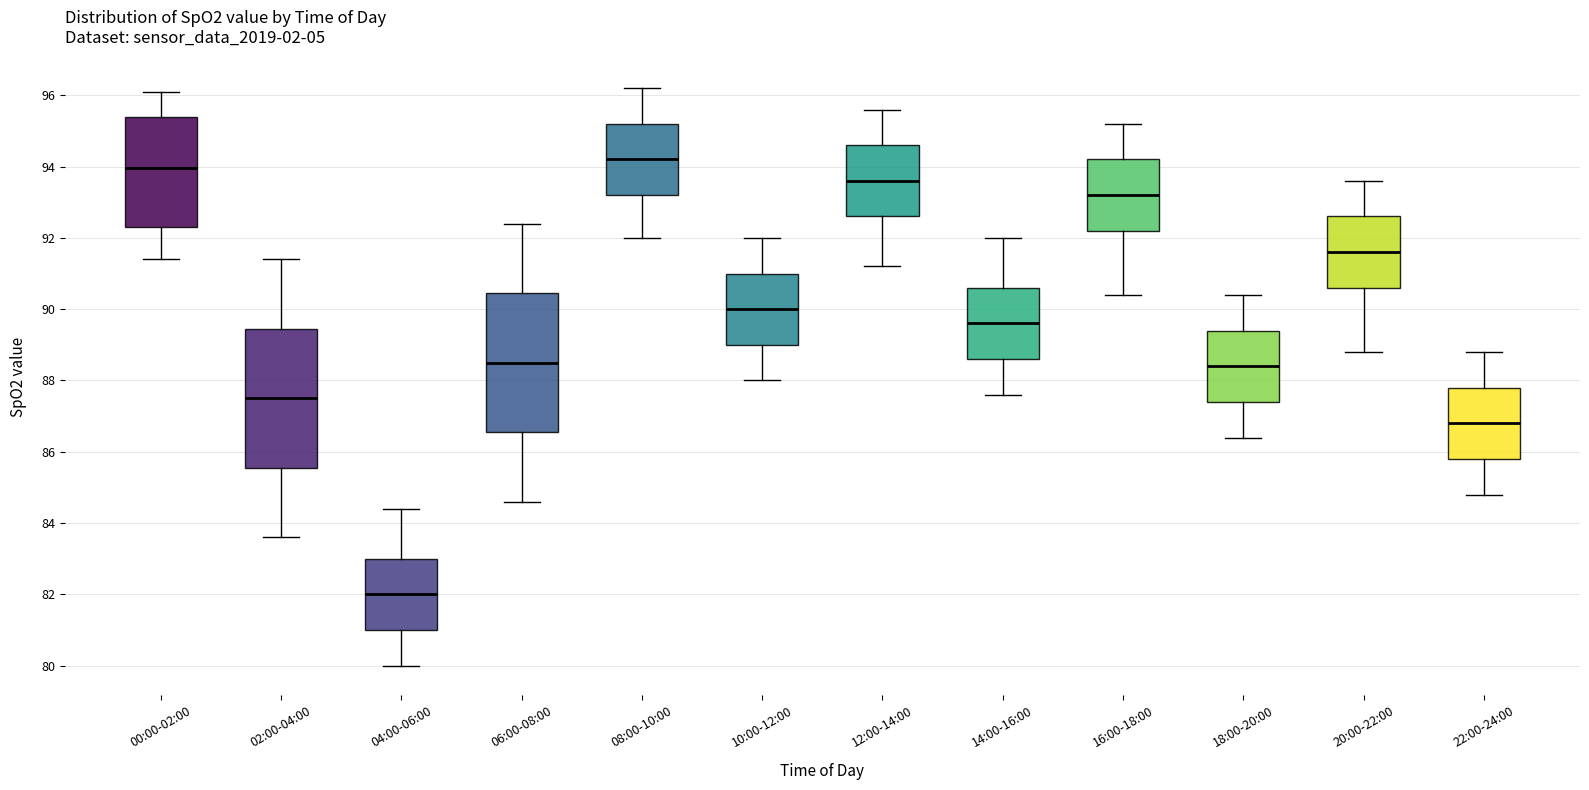

Where does the median line of the box for 16:00-18:00 sit on the y-axis? The values are not printed on the chart, so give them approximately, as read against the axis.

93.2